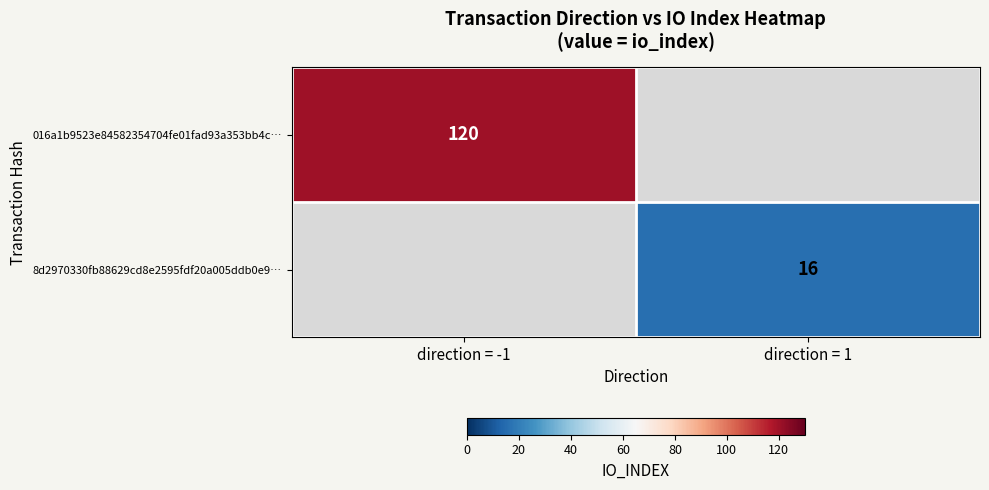

What is the smallest value displayed?

16.0